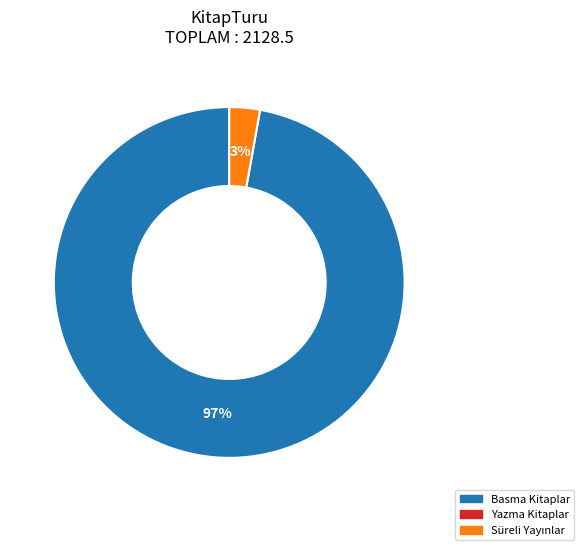

How many segments does this pie chart have?

2